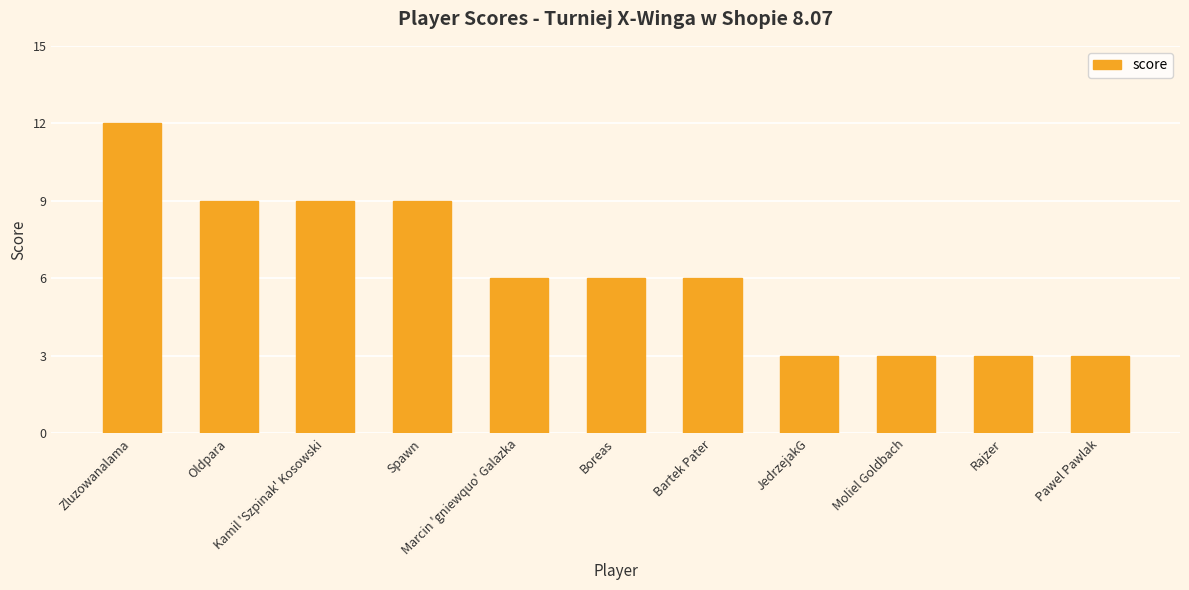

Reading right to left, transcribe all the data shown in this chart.

3	3	3	3	6	6	6	9	9	9	12